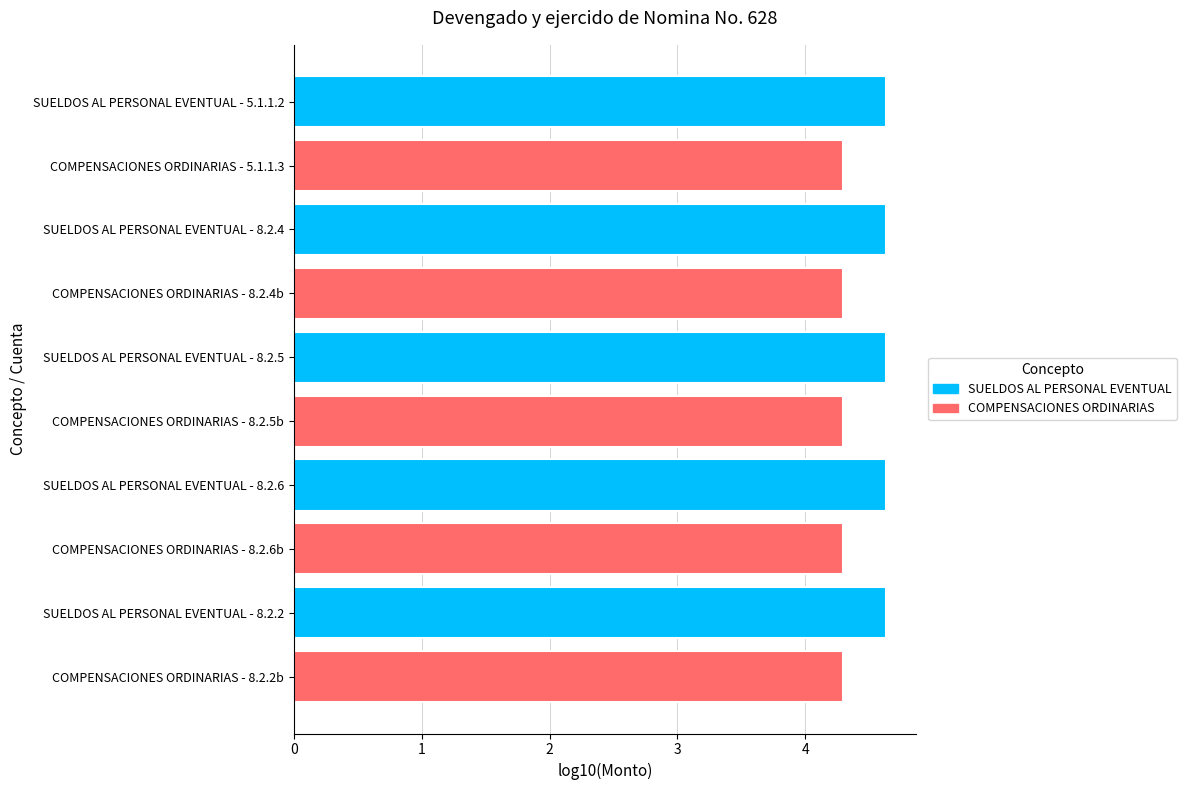

At how many categories does at least one series exceed 4?

5